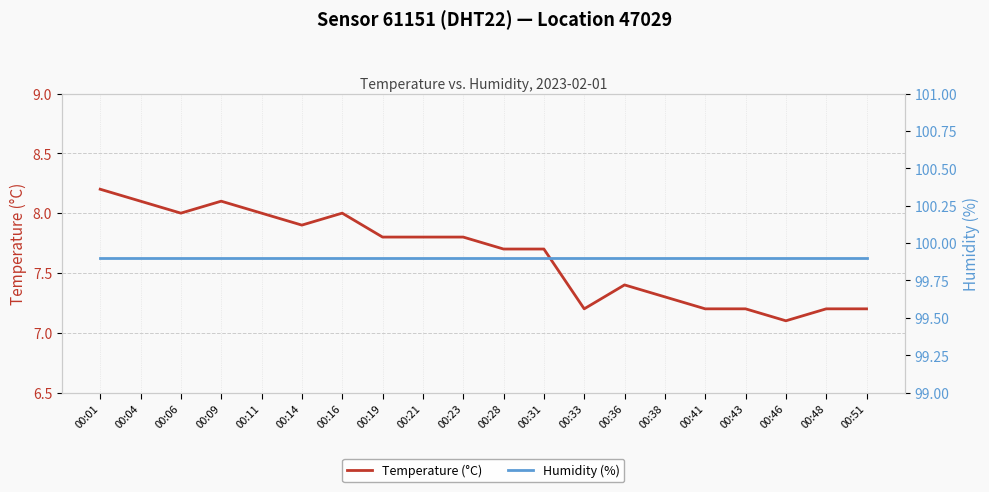

True or false: temperature has a value of 11.0 at 00:09.

False